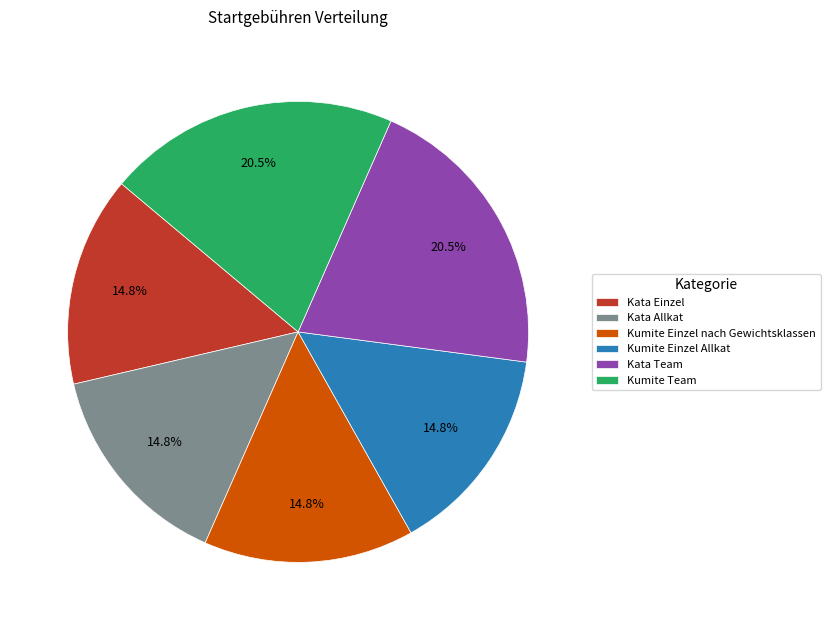

To the nearest percent, what is the difference between the largest and smallest slice percentages?

6%